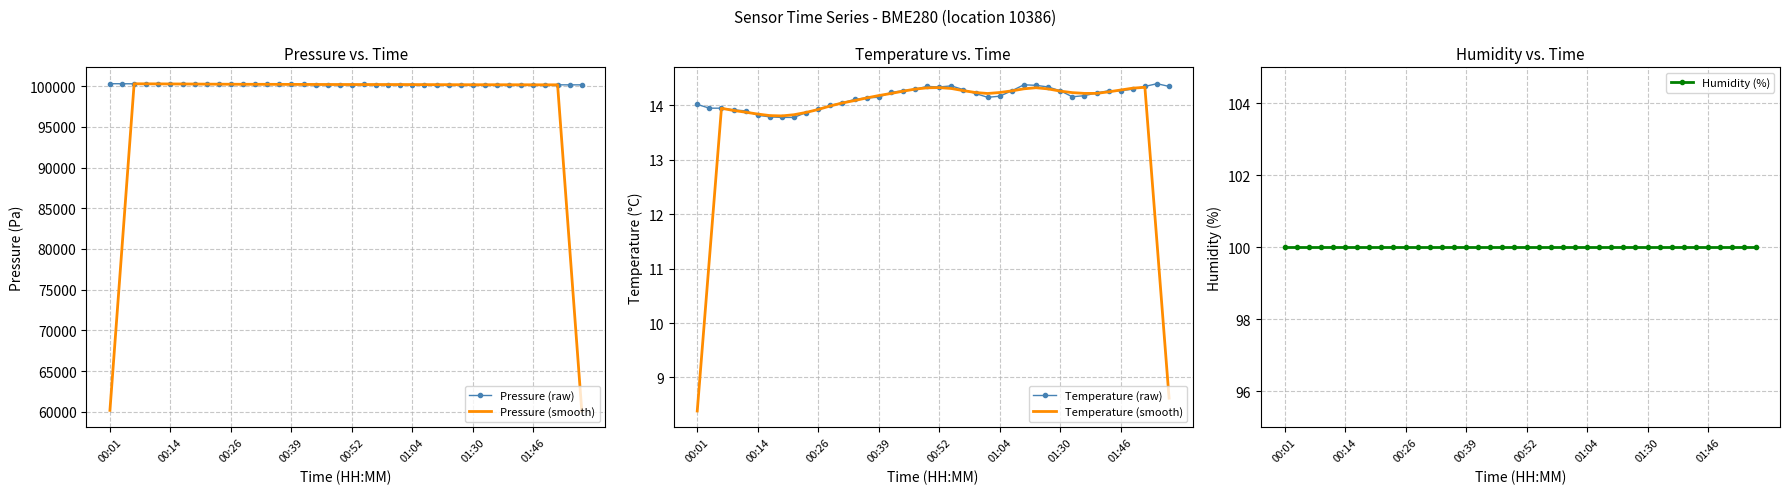

What is the smallest value displayed?

8.4